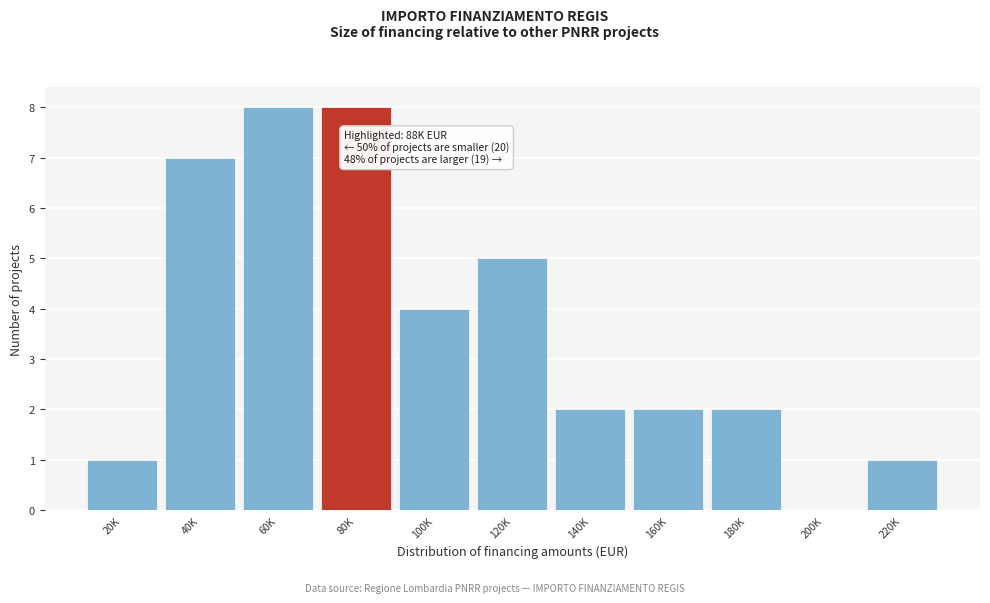

Reading left to right, extract all data points from this chart.

20K=1	40K=7	60K=8	80K=8	100K=4	120K=5	140K=2	160K=2	180K=2	200K=0	220K=1